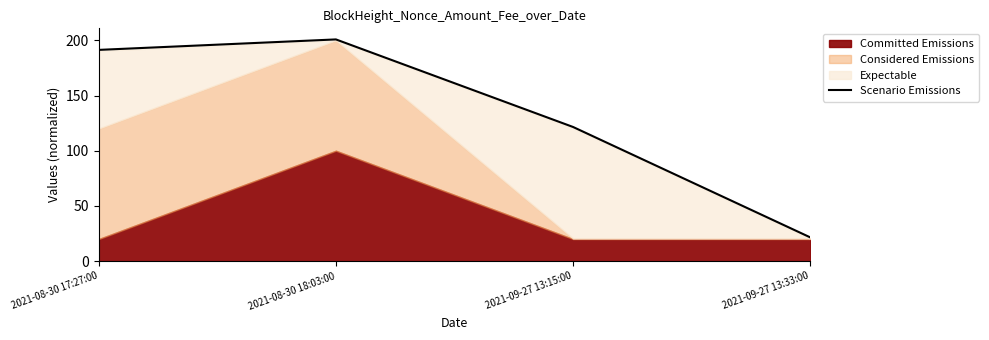

Reading left to right, what are all the values shown in this chart?

191.3	200.8	121.5	21.5